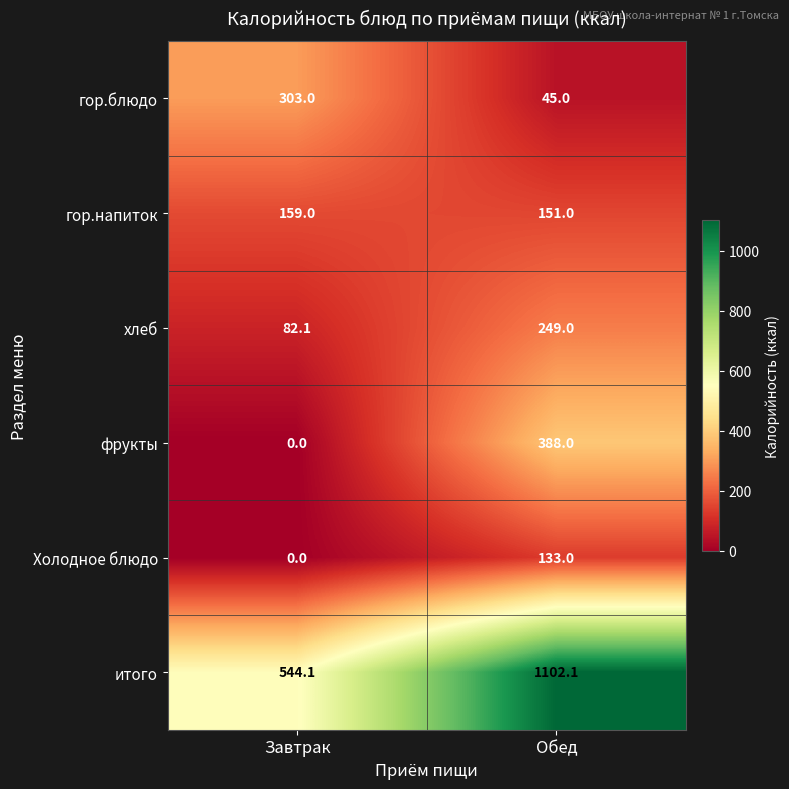

Rank the series by their maximum value, from lowest to highest.

Холодное блюдо, гор.напиток, хлеб, гор.блюдо, фрукты, итого